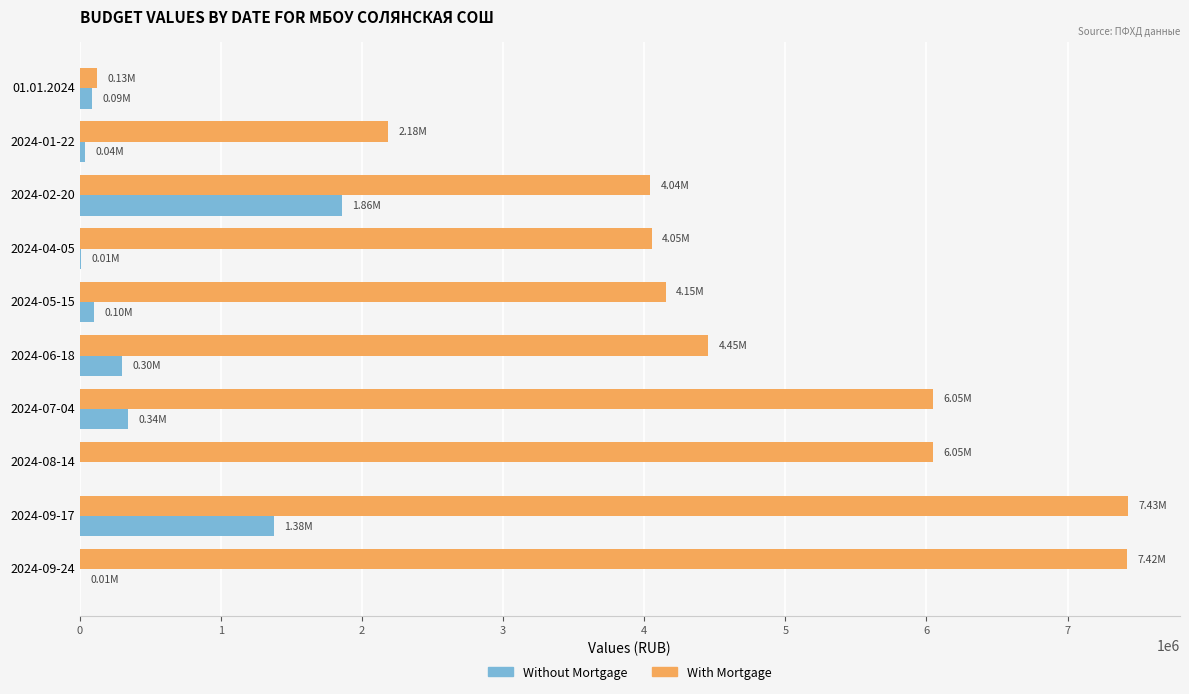

What is the sum of all Without Mortgage values?

4121899.3